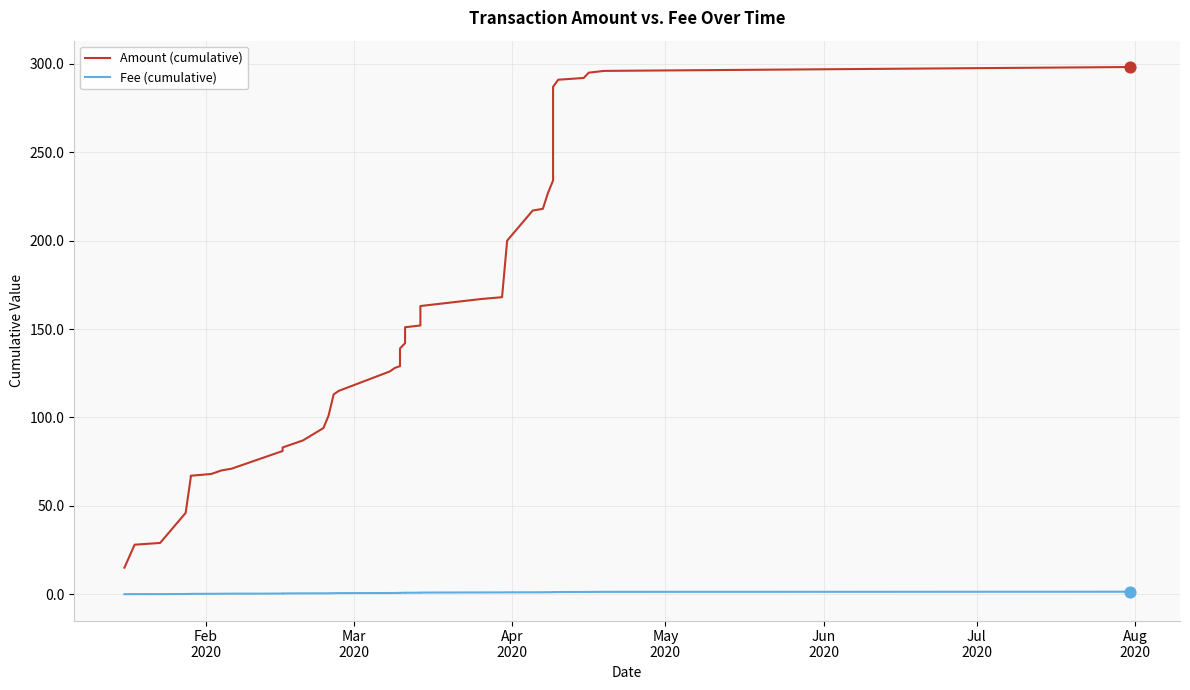

What are all the series names shown in the legend?

Amount (cumulative), Fee (cumulative)